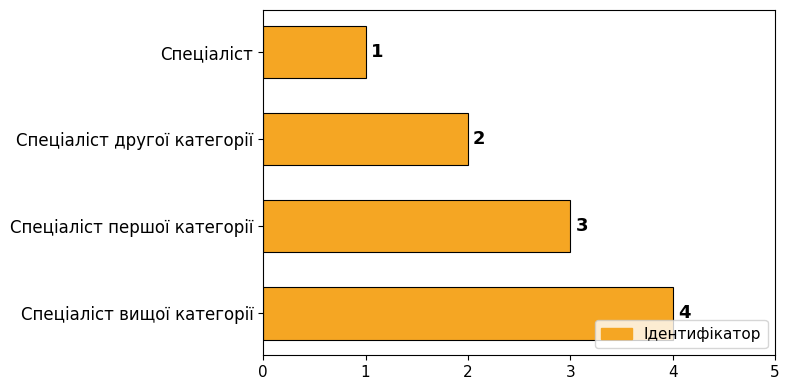

What position from the bottom is Спеціаліст вищої категорії?

1